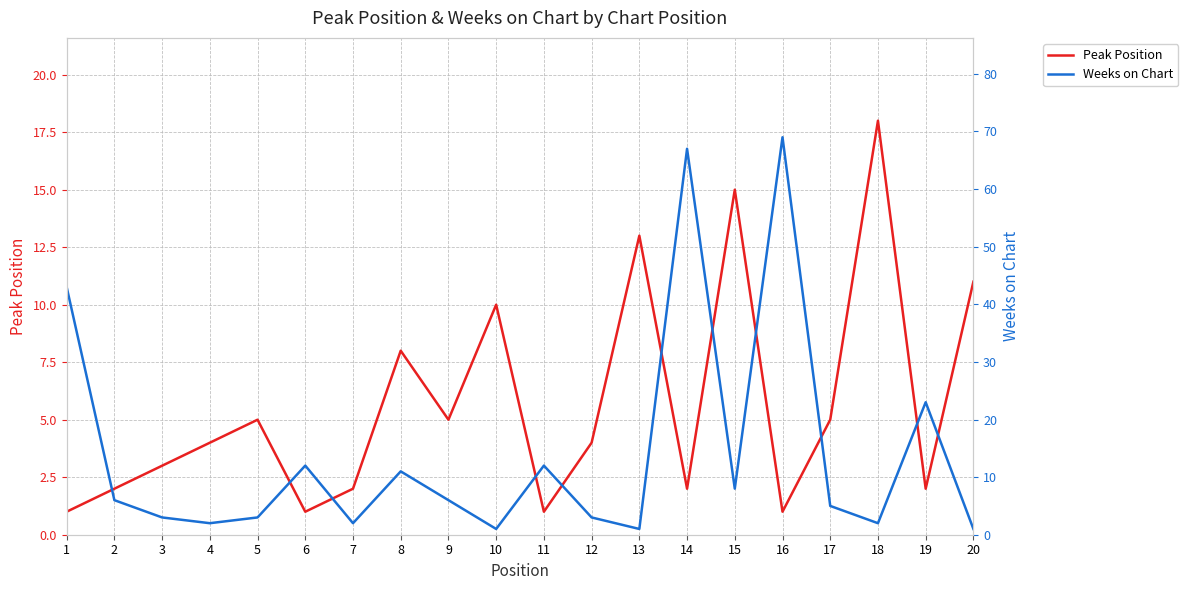

Rank the series by their average value, from highest to lowest.

Weeks on Chart, Peak Position